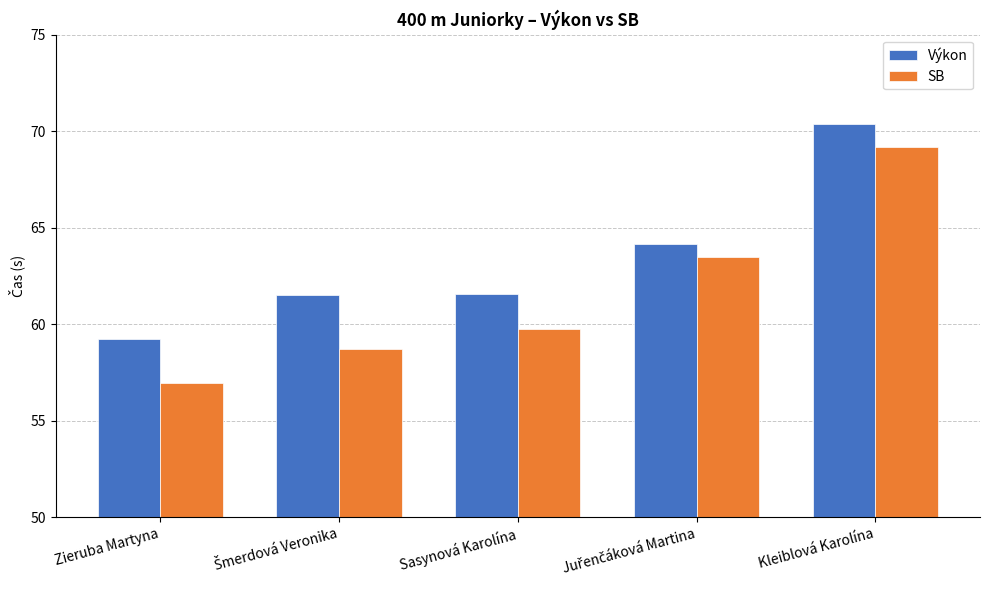

At how many categories does at least one series exceed 68?

1